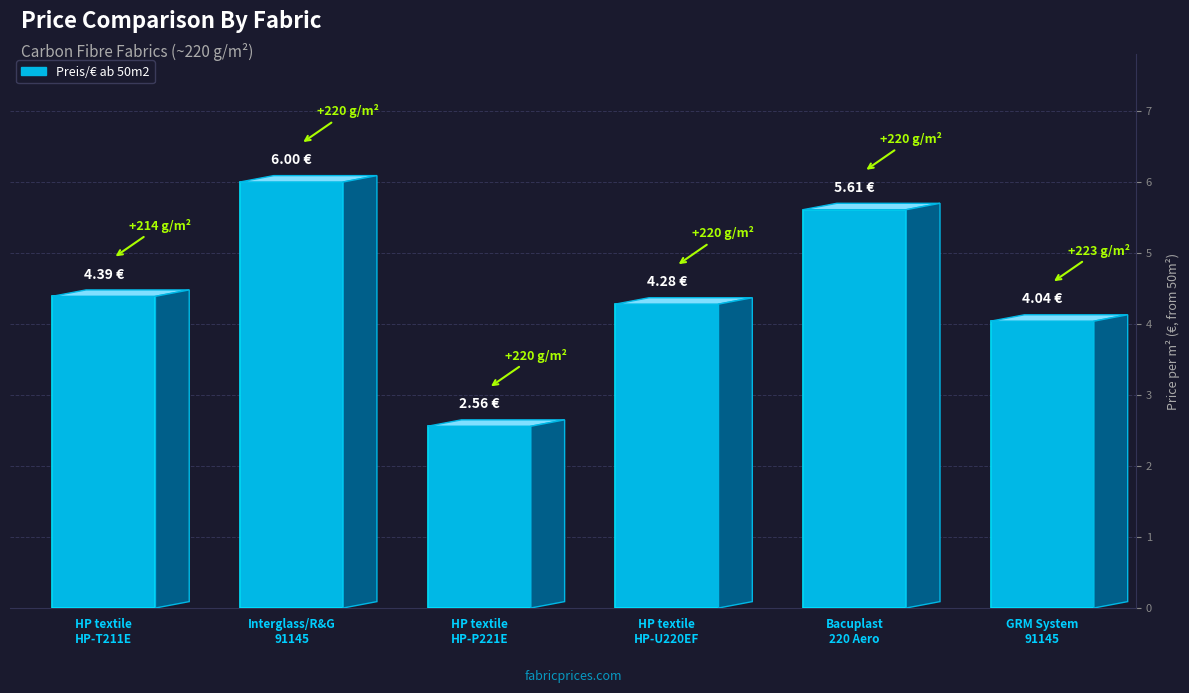

How many bars are there in total?

6